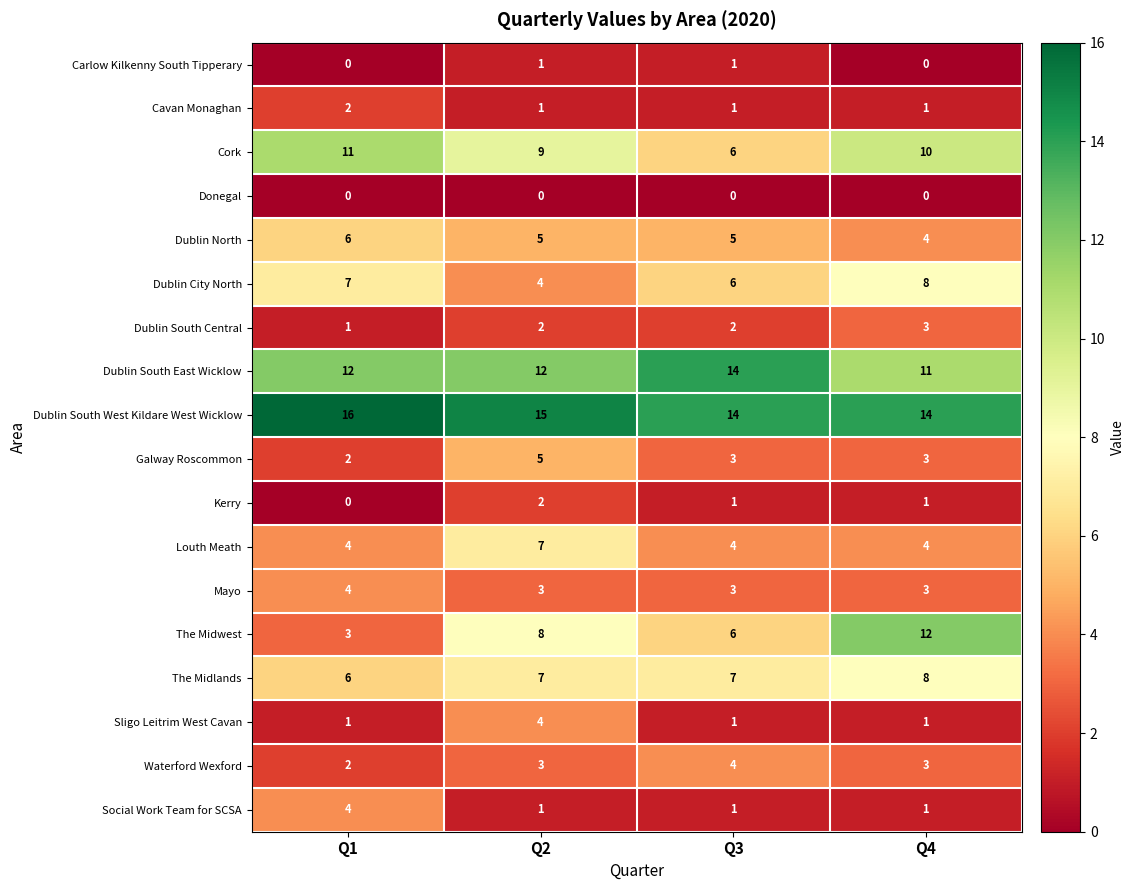

The value of Kerry at Q4 is 1. True or false?

True